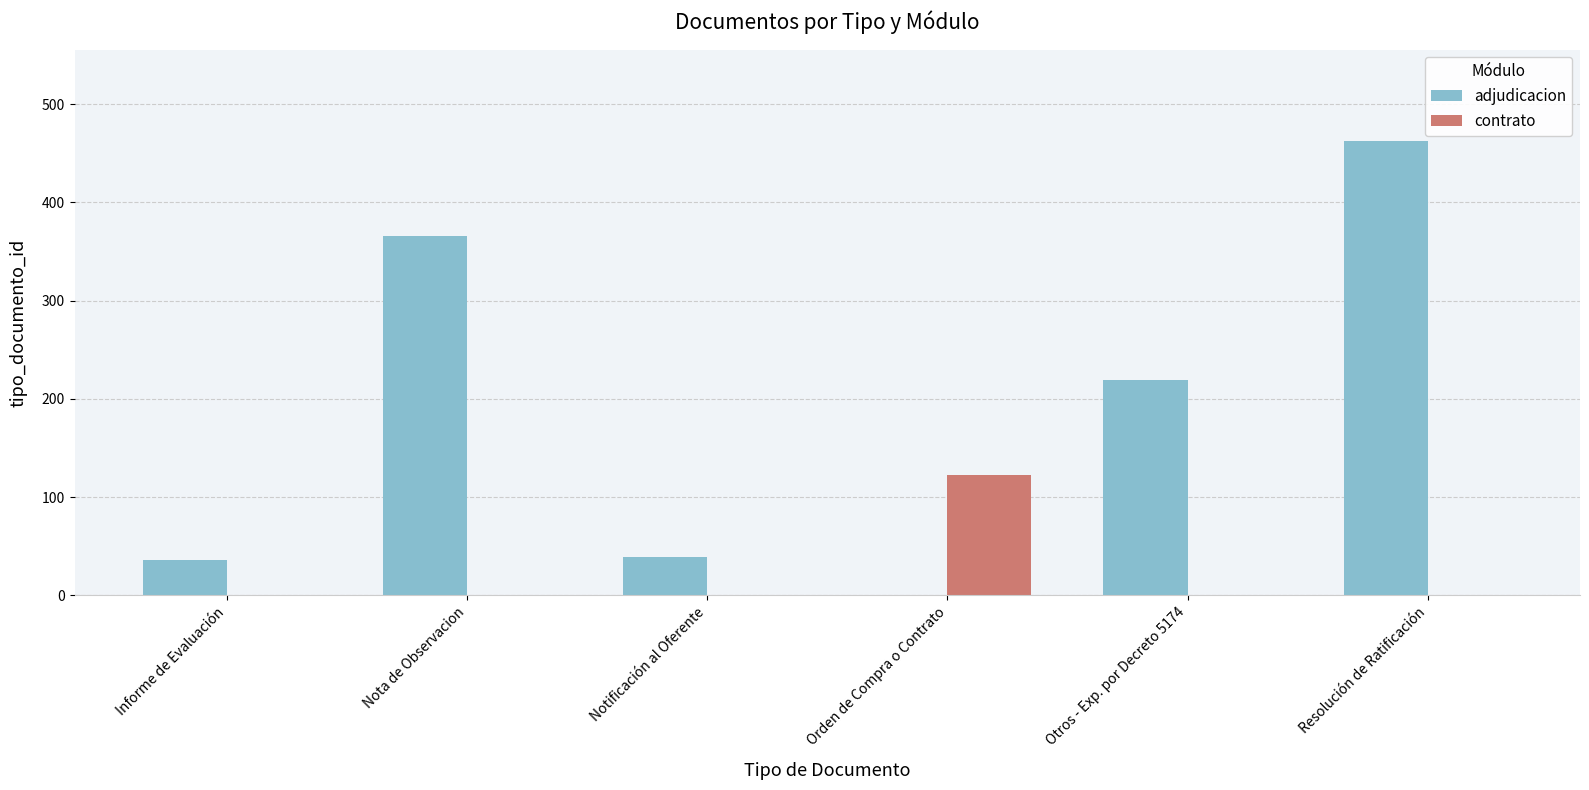

At which label does contrato reach its peak?

Orden de Compra o Contrato